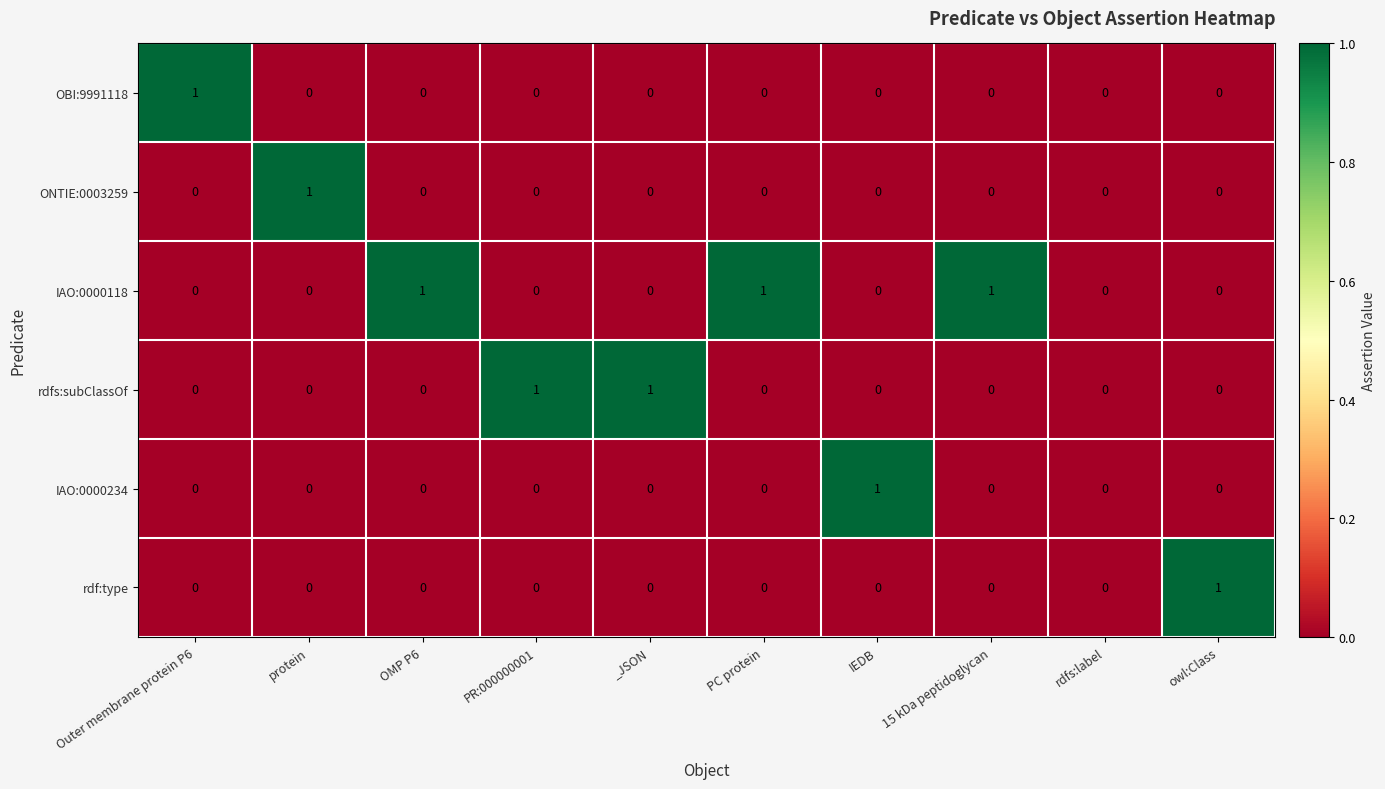

Which series has the largest total across all categories?

IAO:0000118